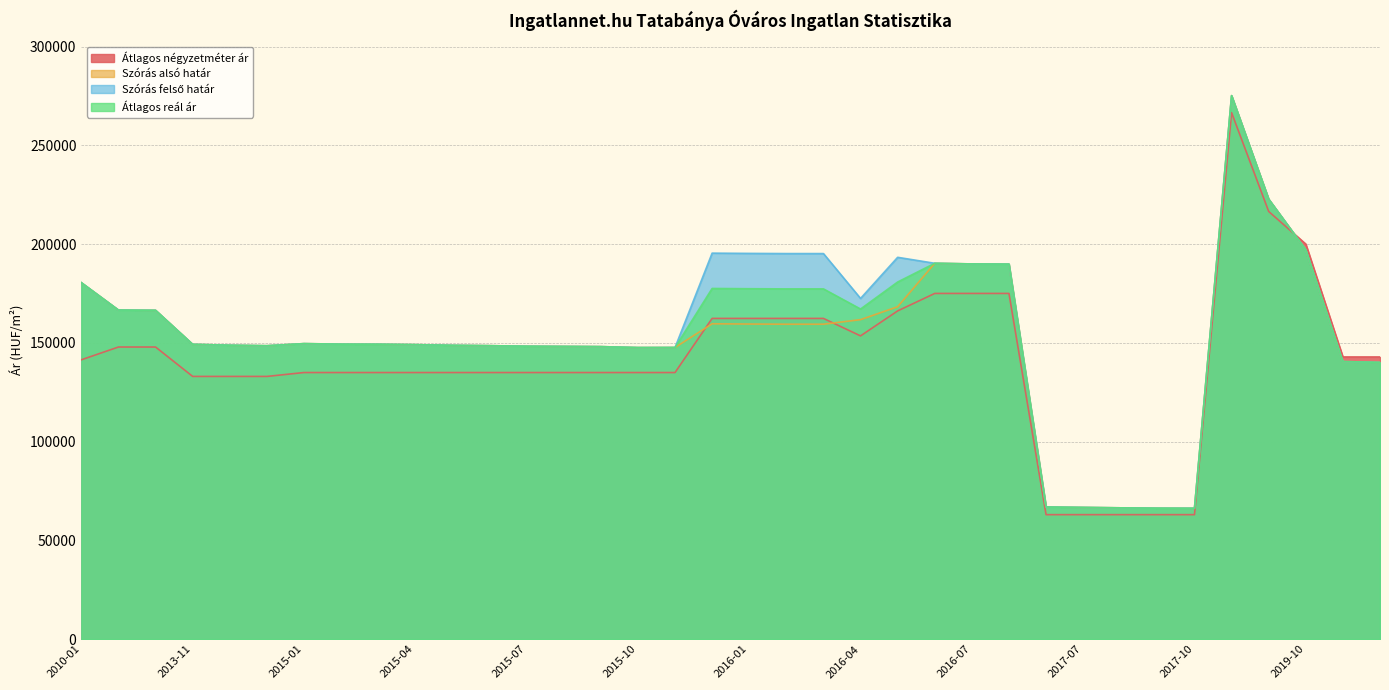

Which category has the highest value across all series?

2018-08